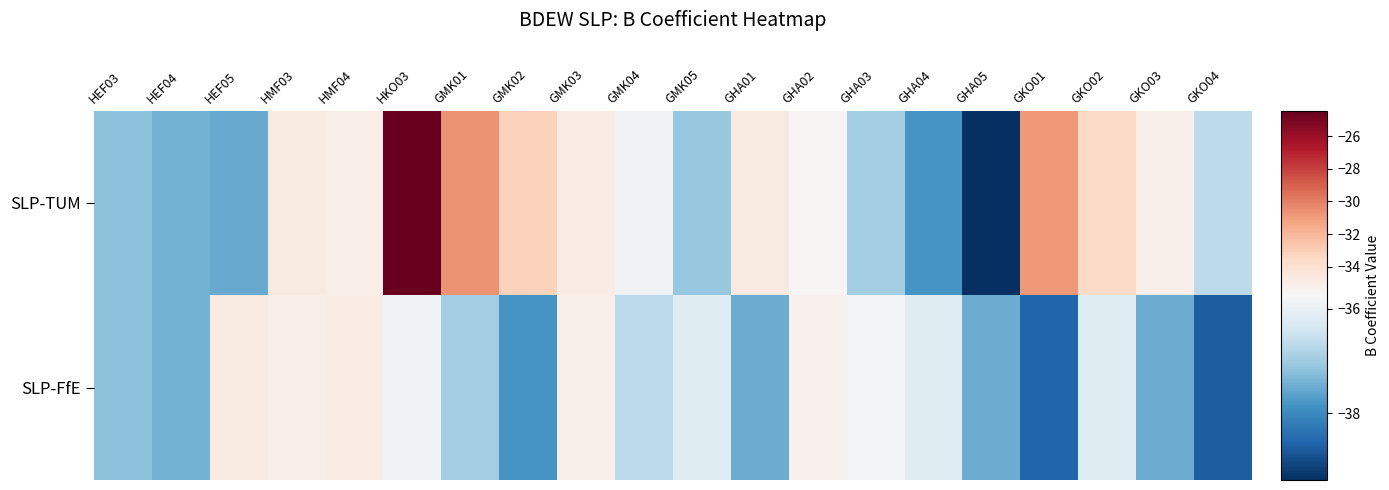

At which category is the sum across all series the highest?

HKO03